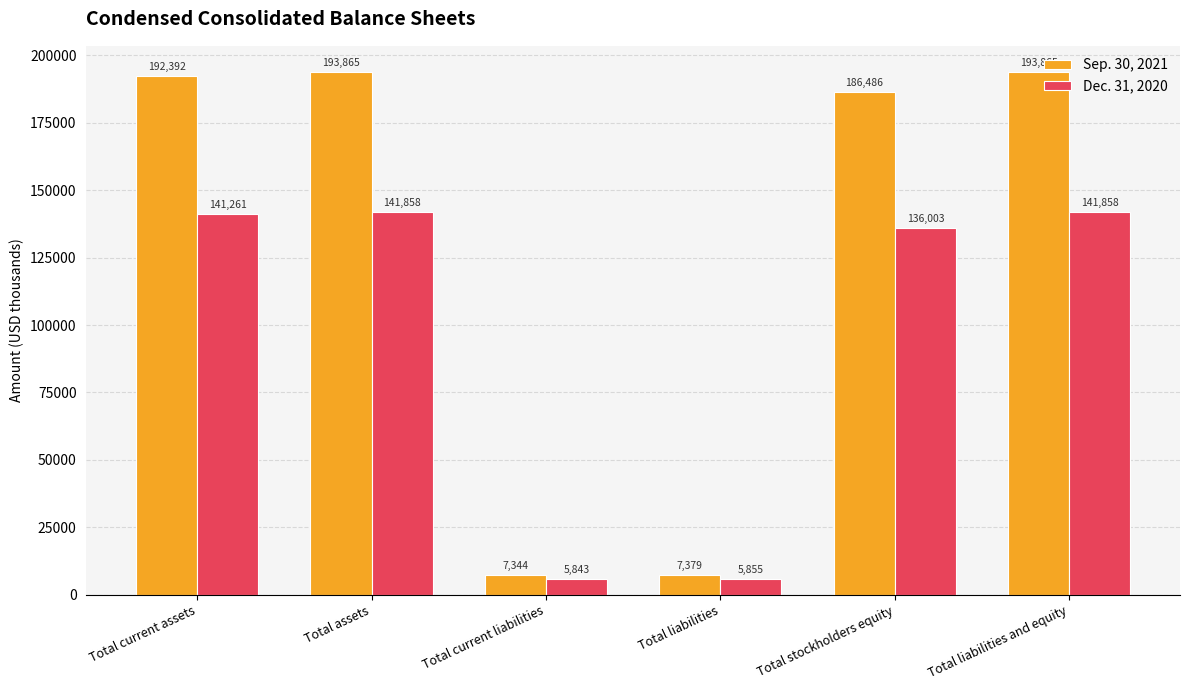

Which series has the largest total across all categories?

Sep. 30, 2021